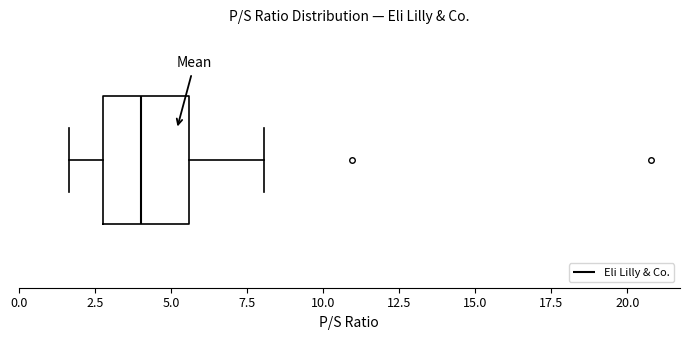

Read this box plot against the x-axis: the position of the median line, the range covered by the box, and the ends of both whiskers. The values are not printed on the chart, so give them approximately, as read against the axis.

median 4.0, box 3.0 to 5.5, whiskers 1.5 to 8.0